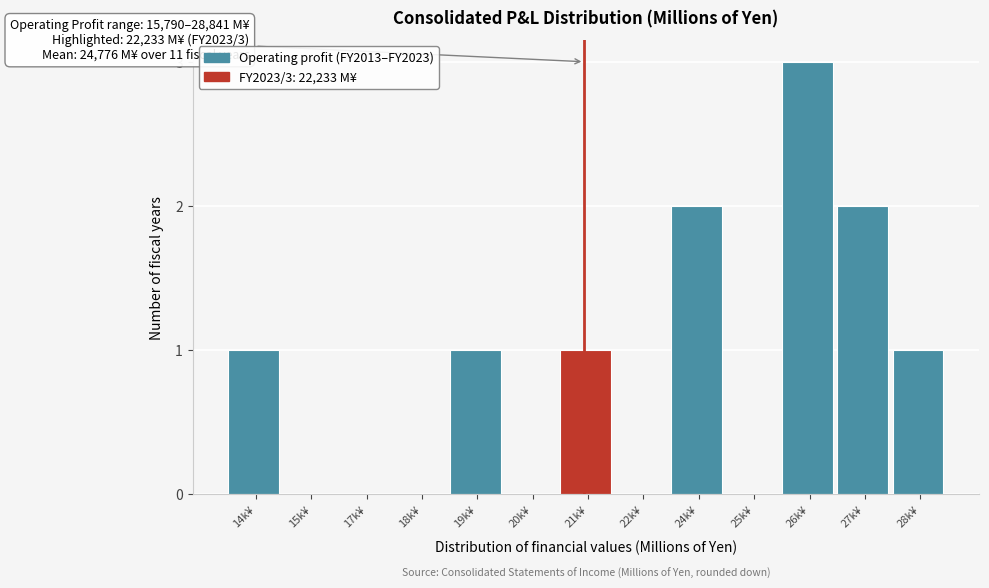

Reading left to right, what are all the values shown in this chart?

14k¥=1	15k¥=0	17k¥=0	18k¥=0	19k¥=1	20k¥=0	21k¥=1	22k¥=0	24k¥=2	25k¥=0	26k¥=3	27k¥=2	28k¥=1